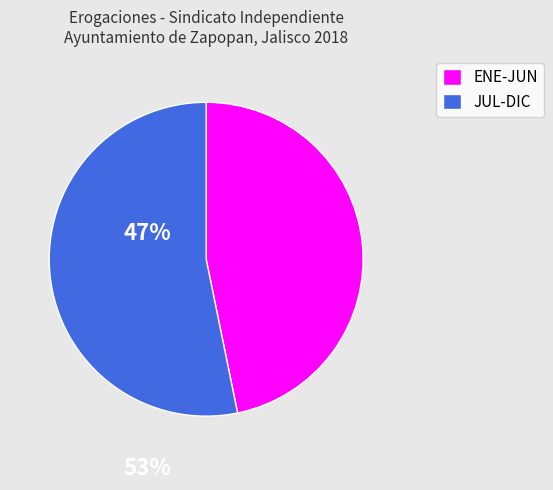

Between JUL-DIC and ENE-JUN, which is larger?

JUL-DIC